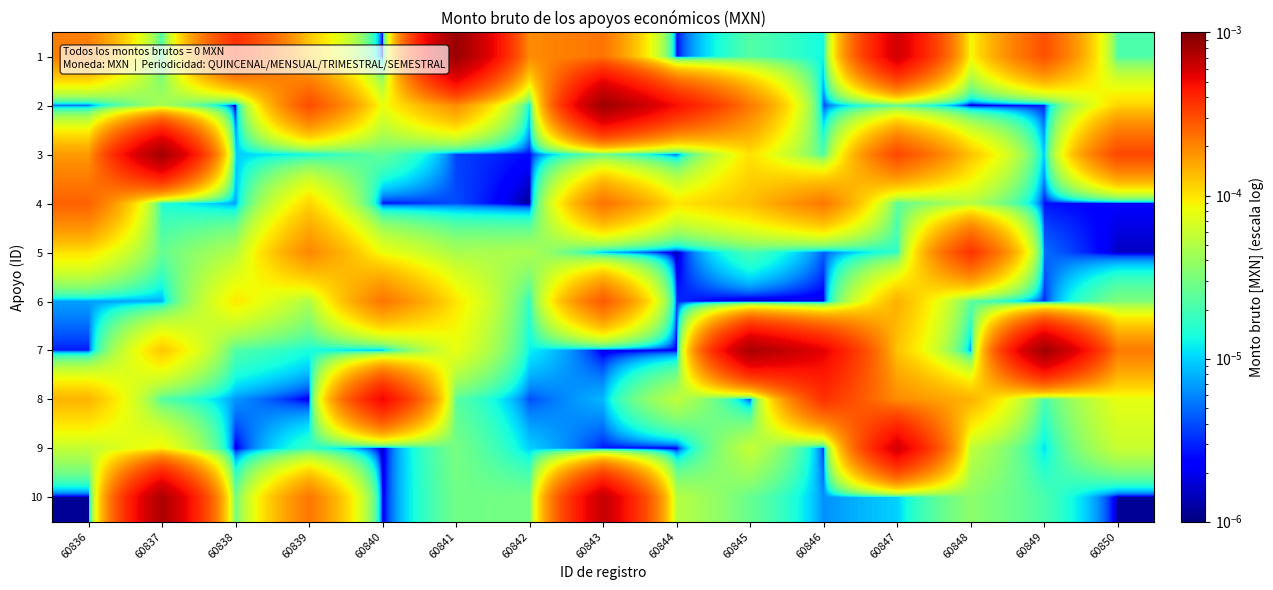

At how many categories does at least one series exceed 0?

15